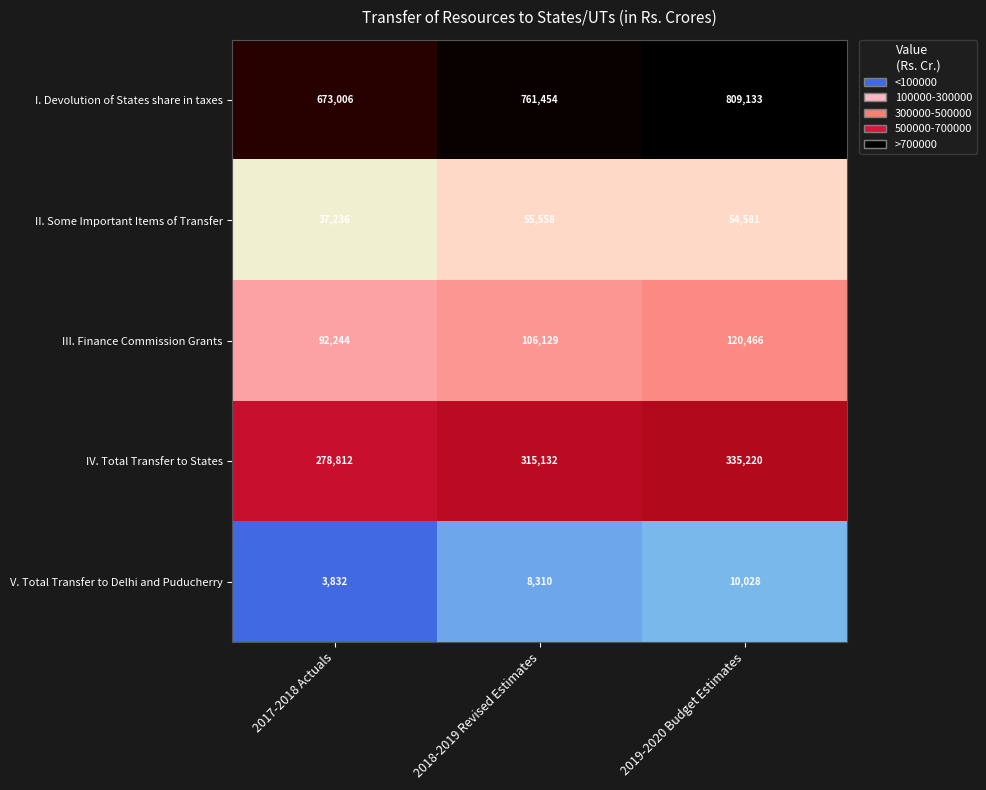

What is the sum of the I. Devolution of States share in taxes values at 2017-2018 Actuals and 2018-2019 Revised Estimates?

1434460